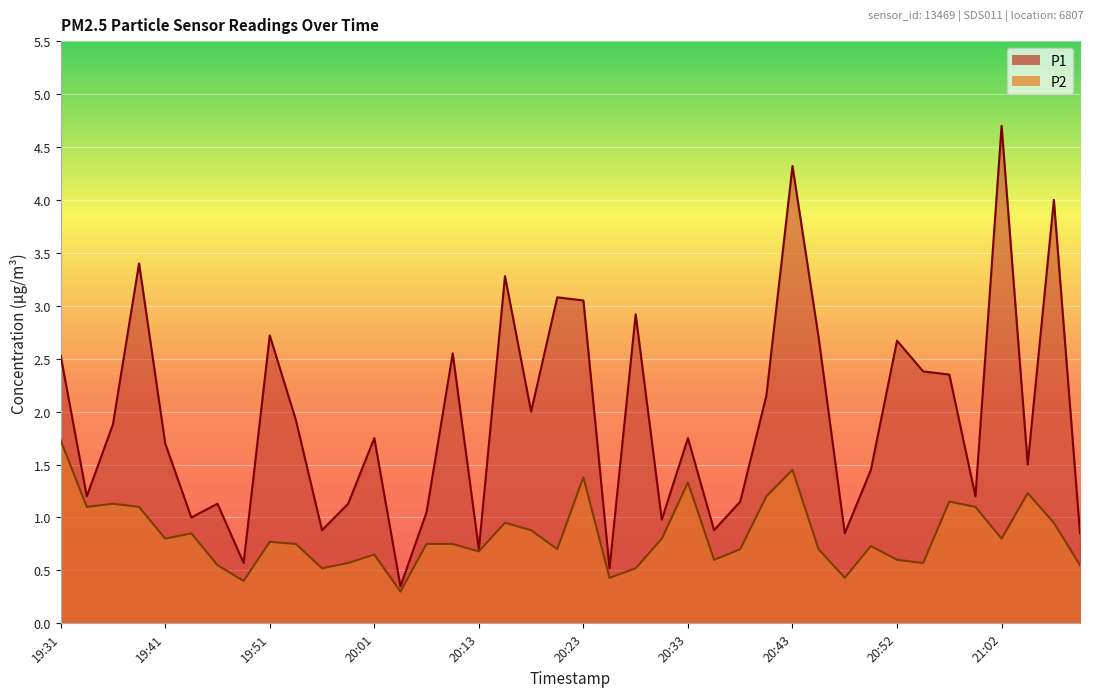

Read the P2 value at 20:50.

0.7